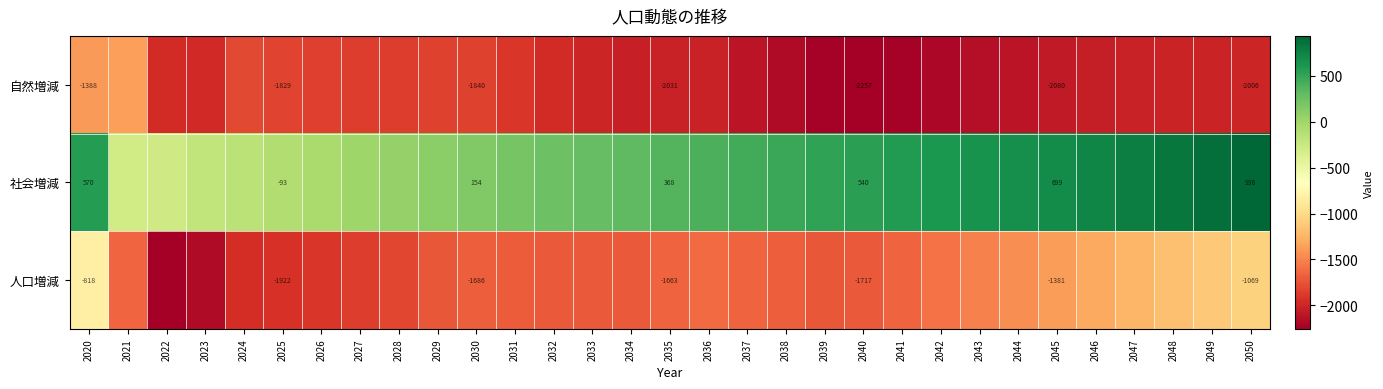

Rank the series at 2045 from lowest to highest value.

自然増減, 人口増減, 社会増減